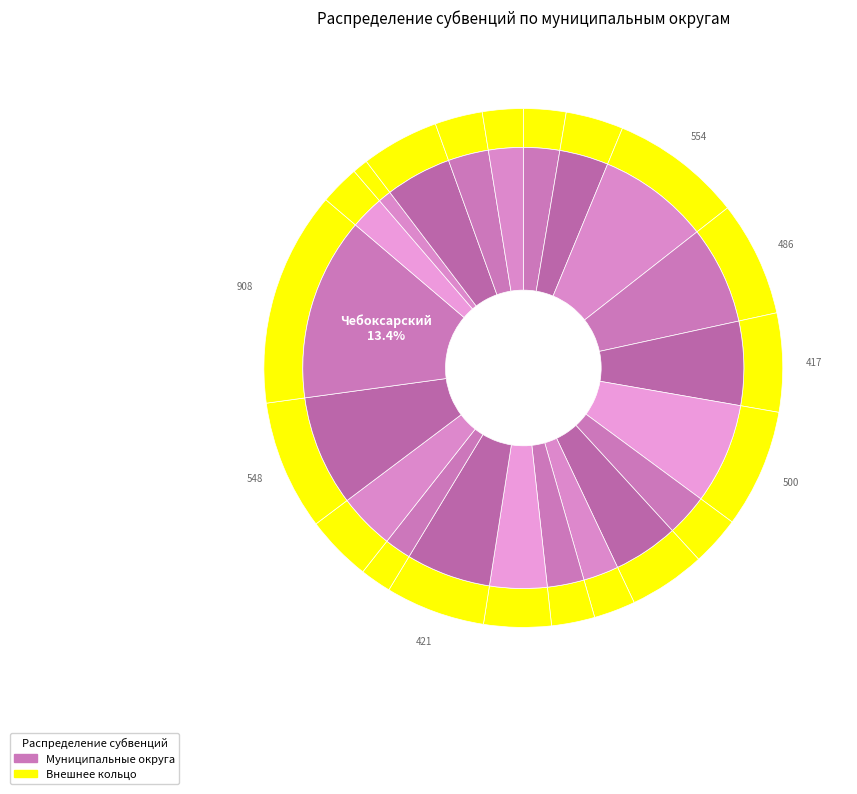

How many segments does this pie chart have?

21